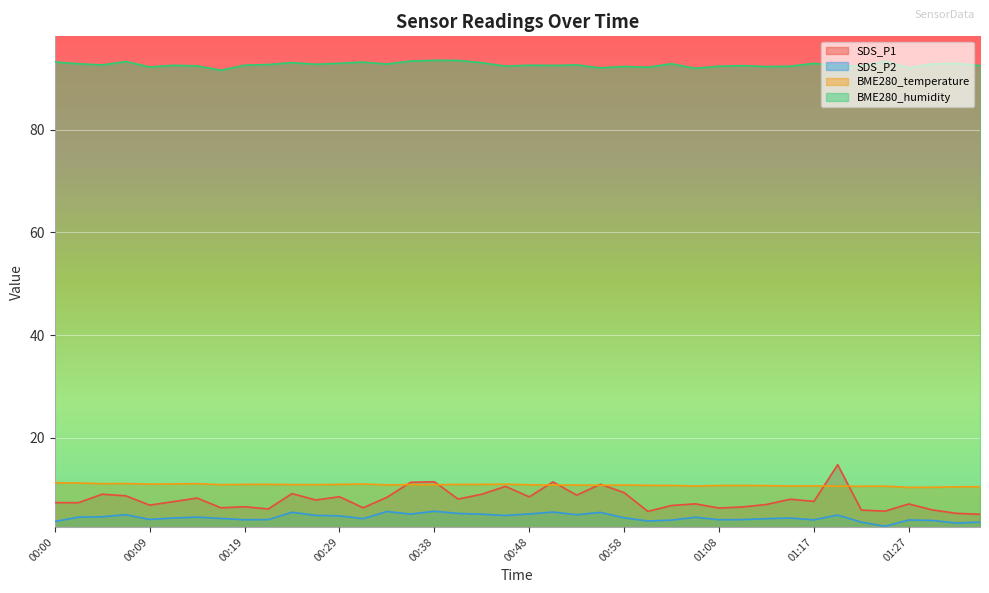

How many data points in BME280_humidity are above 92?

39